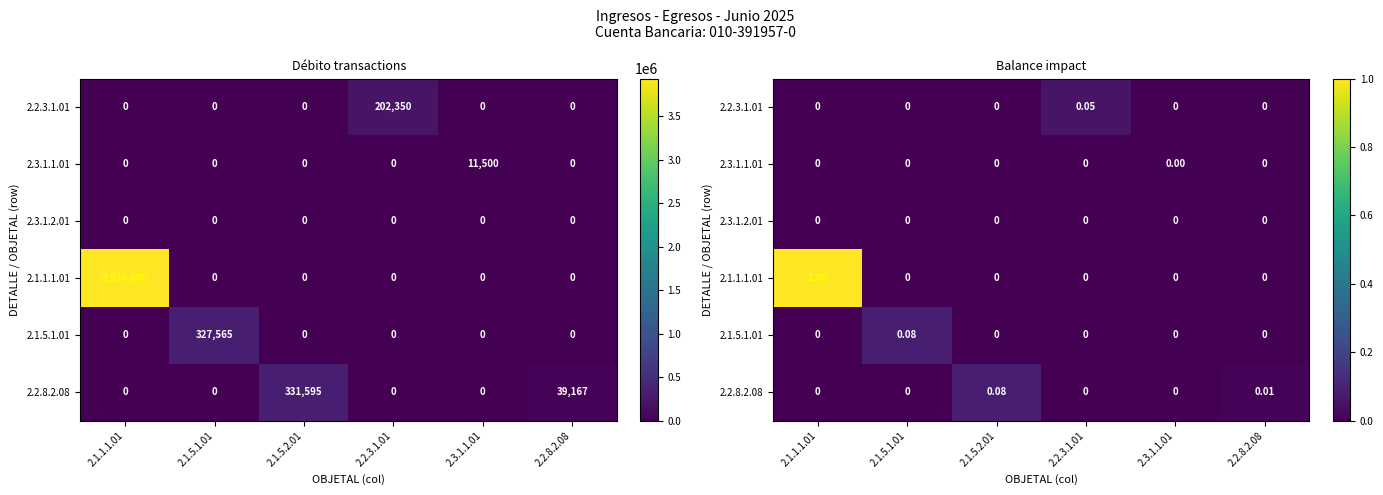

What is the difference between the maximum and minimum values in the 2.2.3.1.01 series?

0.1